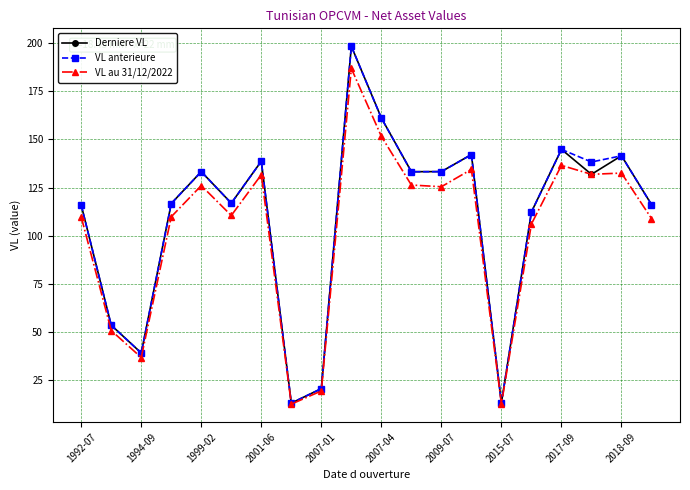

What is the difference between the second highest and minimum values in the VL anterieure series?

147.9